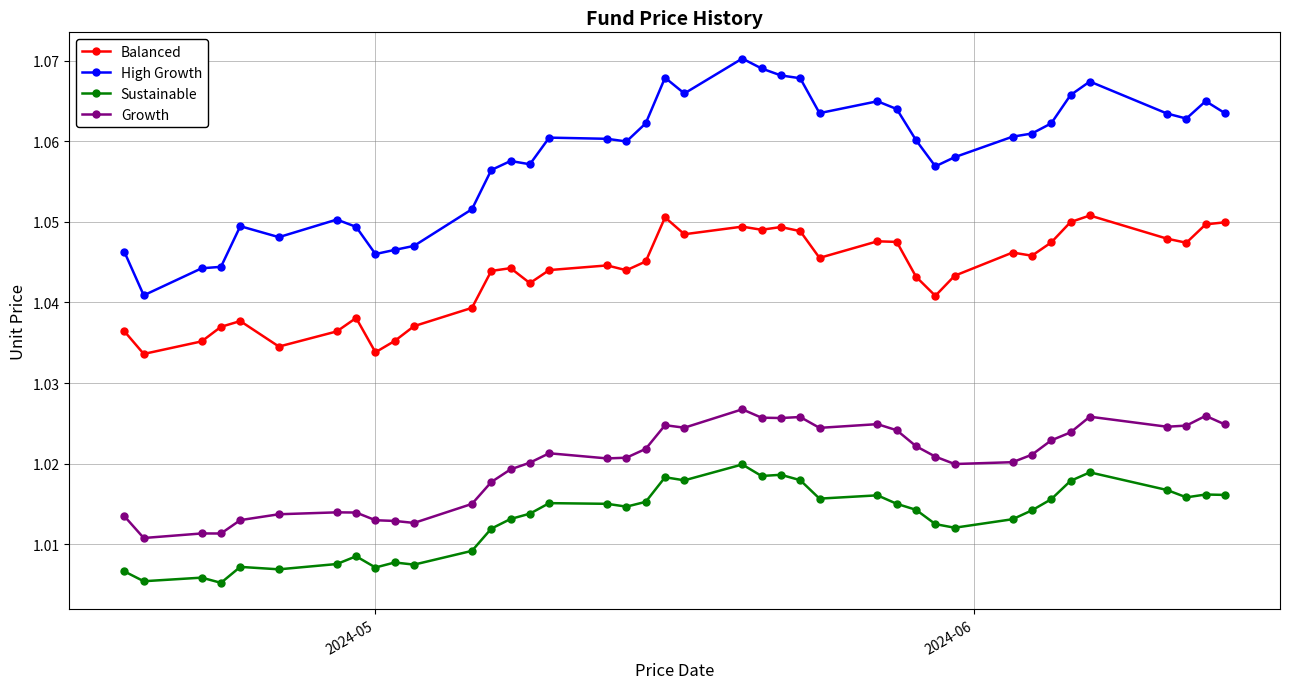

What is the sum of all Growth values?

40.8